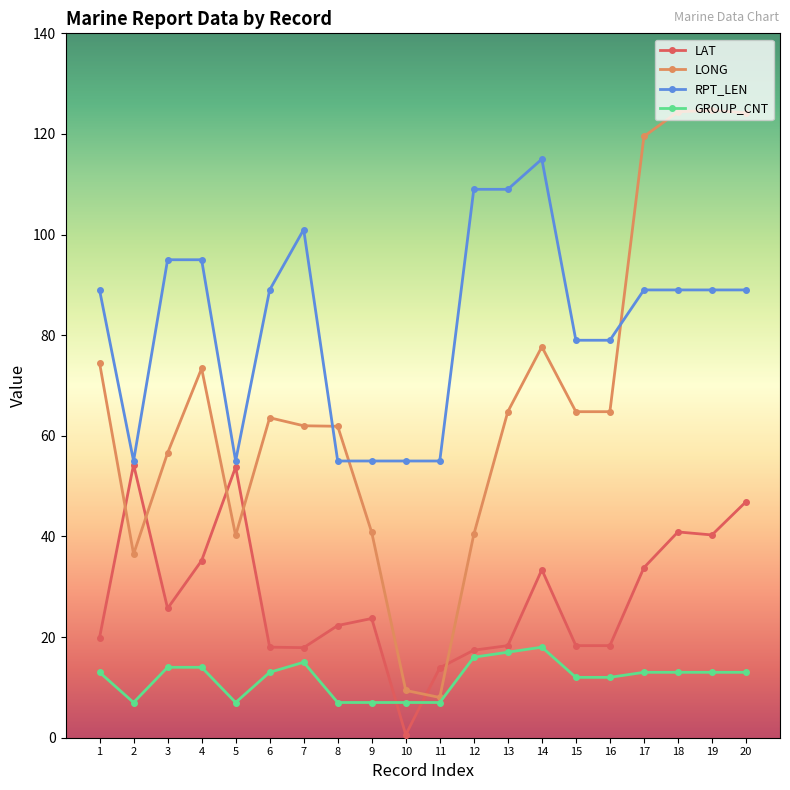

Rank the series by their maximum value, from lowest to highest.

GROUP_CNT, LAT, RPT_LEN, LONG